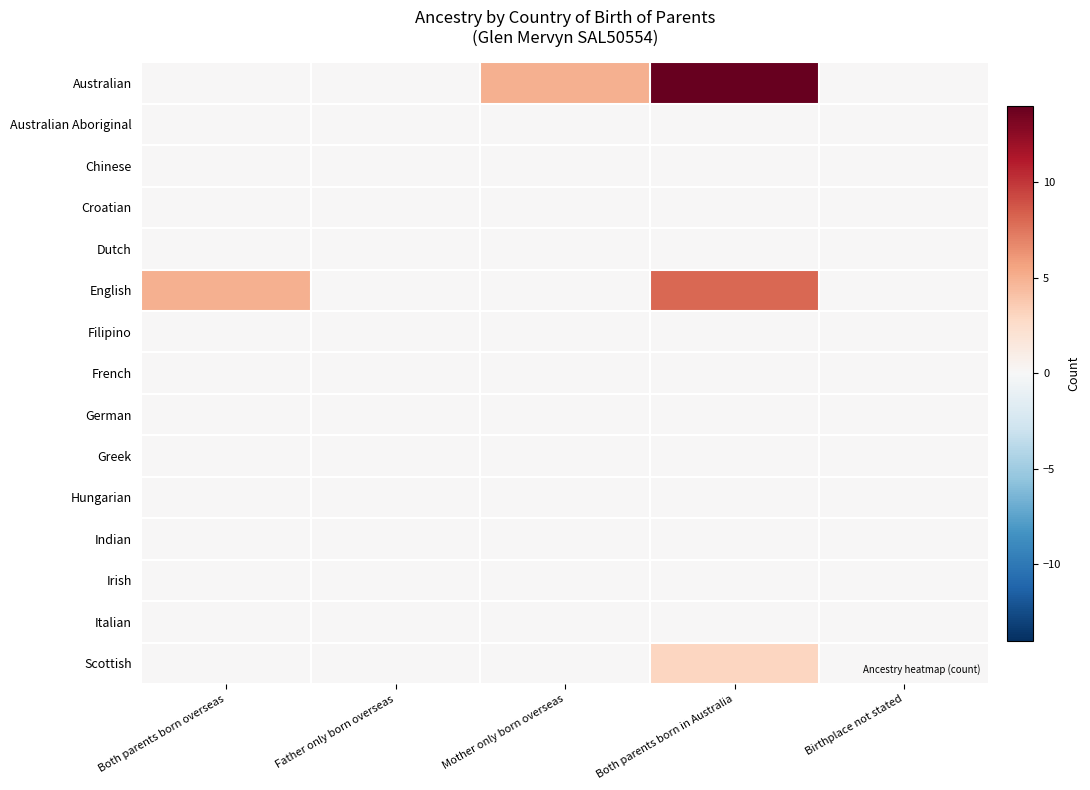

What is the total value across all series at Both parents born in Australia?

25